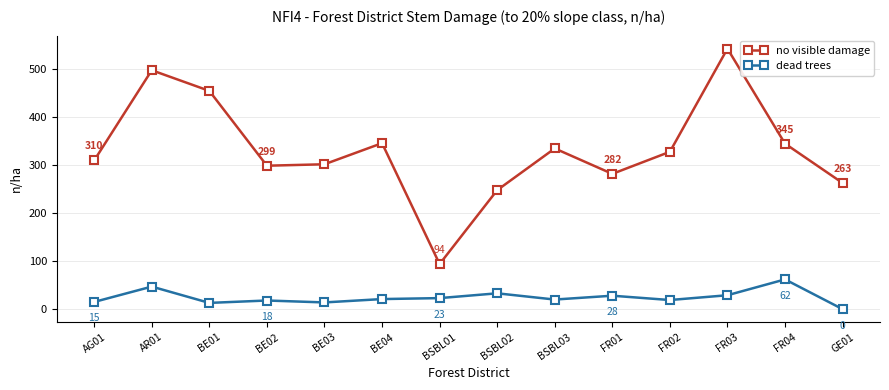

True or false: no visible damage and dead trees cross at least once.

False